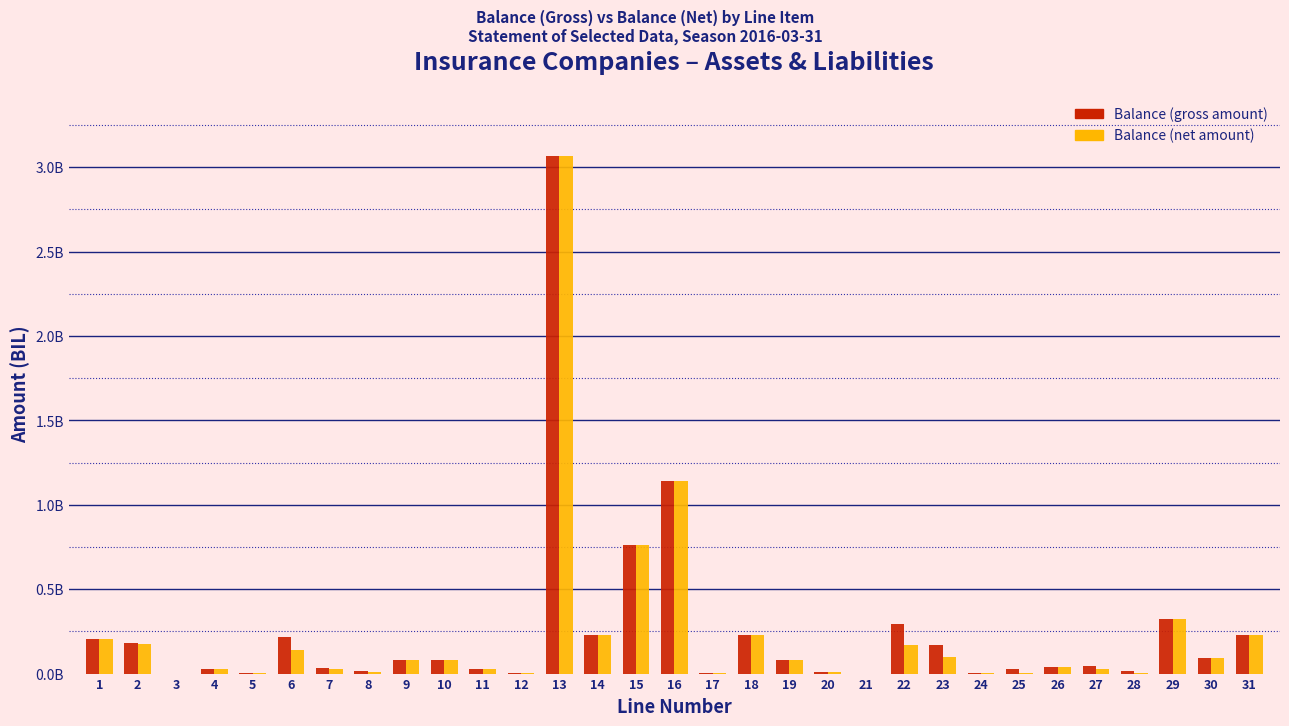

What are all the series names shown in the legend?

Balance (gross amount), Balance (net amount)